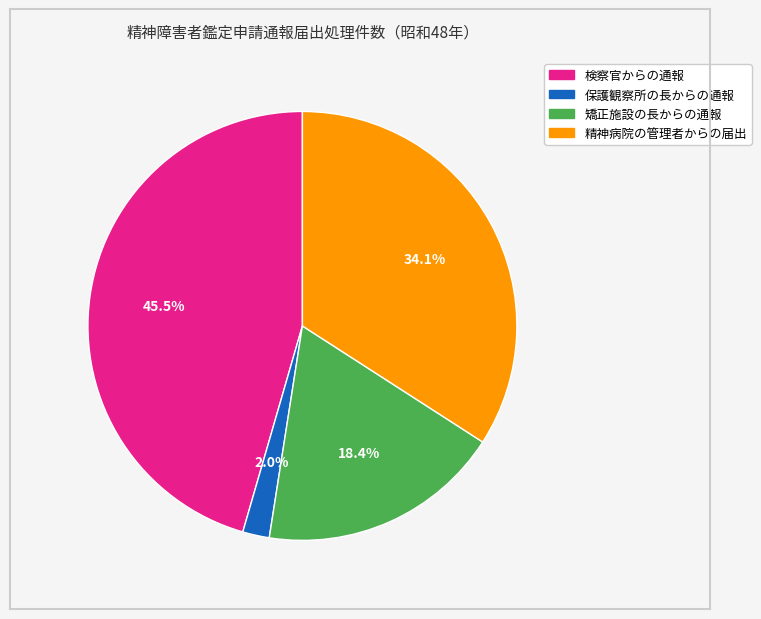

Does 保護観察所の長からの通報 account for over 50% of the chart?

No